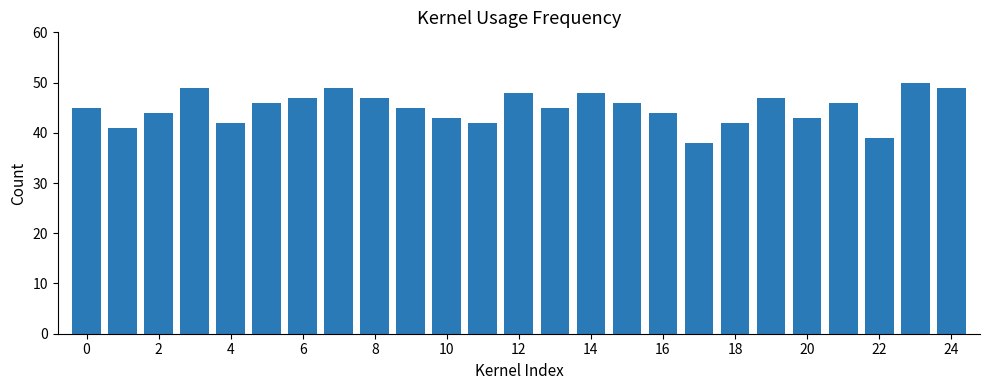

What is the smallest value displayed?

38